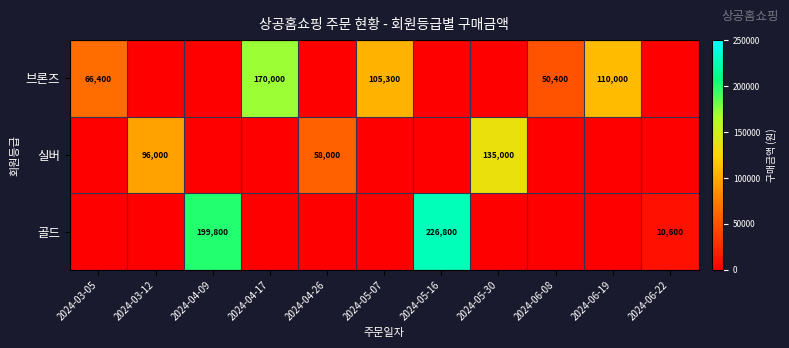

Is it true that 브론즈 equals 170000 at 2024-04-17?

True